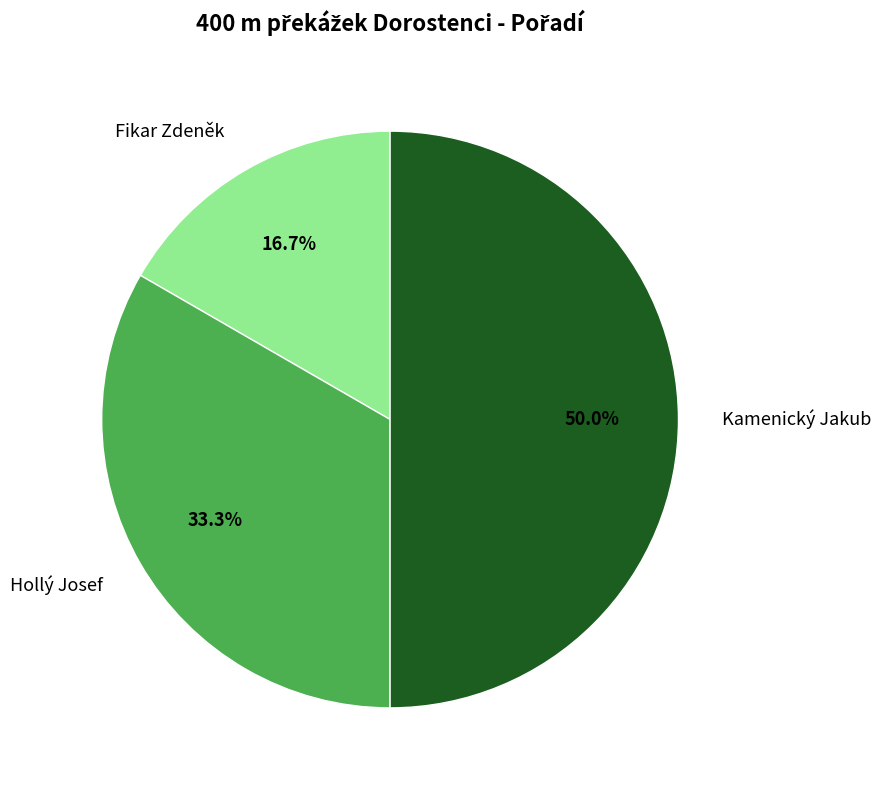

Which category has the biggest portion of the pie?

Kamenický Jakub